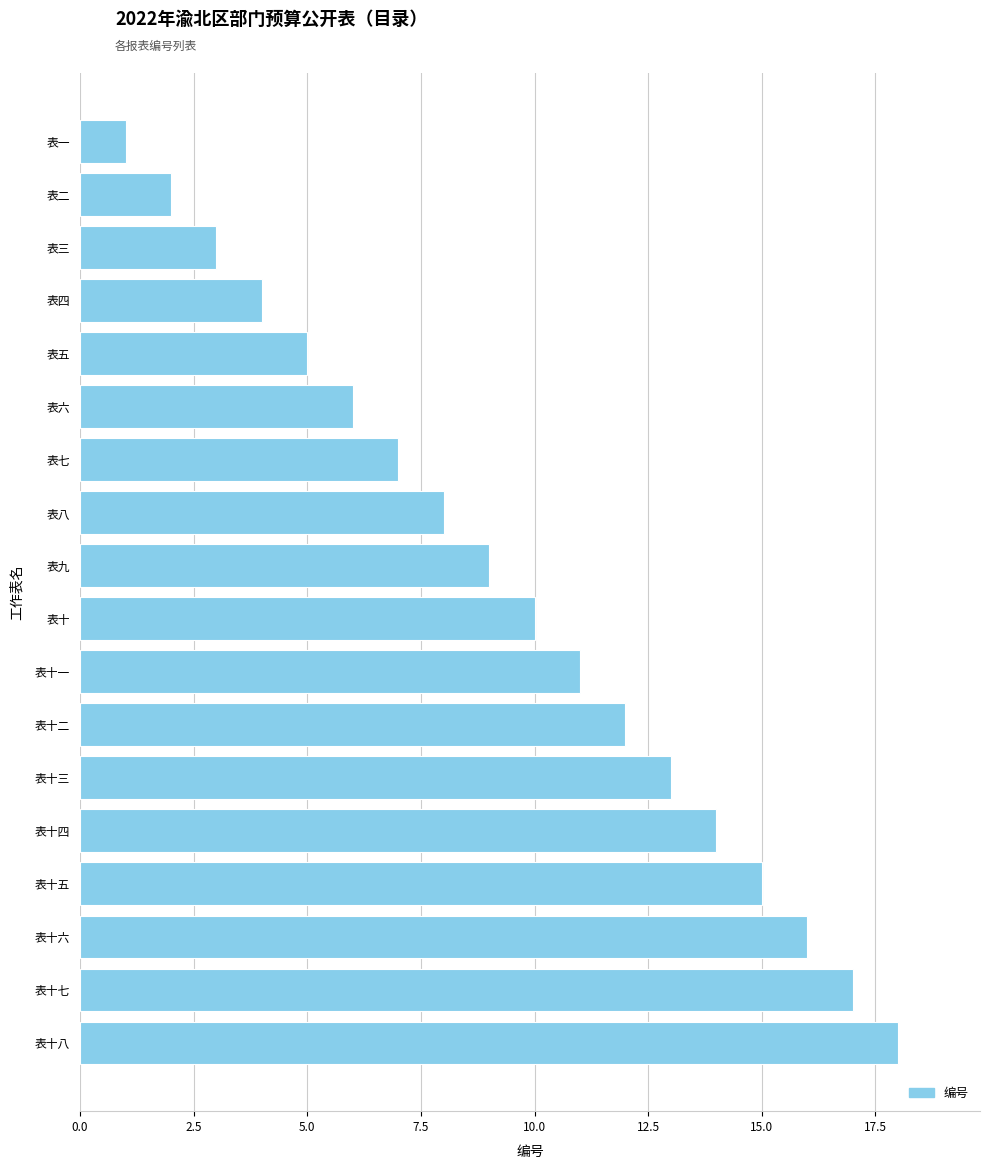

Reading bottom to top, what are all the values shown in this chart?

18	17	16	15	14	13	12	11	10	9	8	7	6	5	4	3	2	1